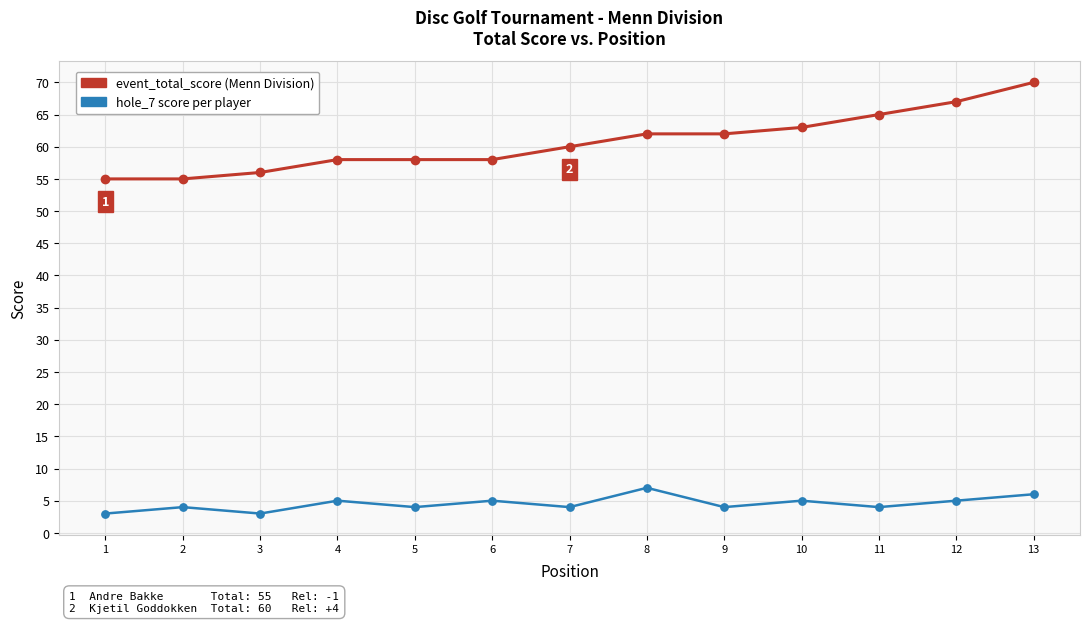

What is the spread (max minus min) of values at 2?

51